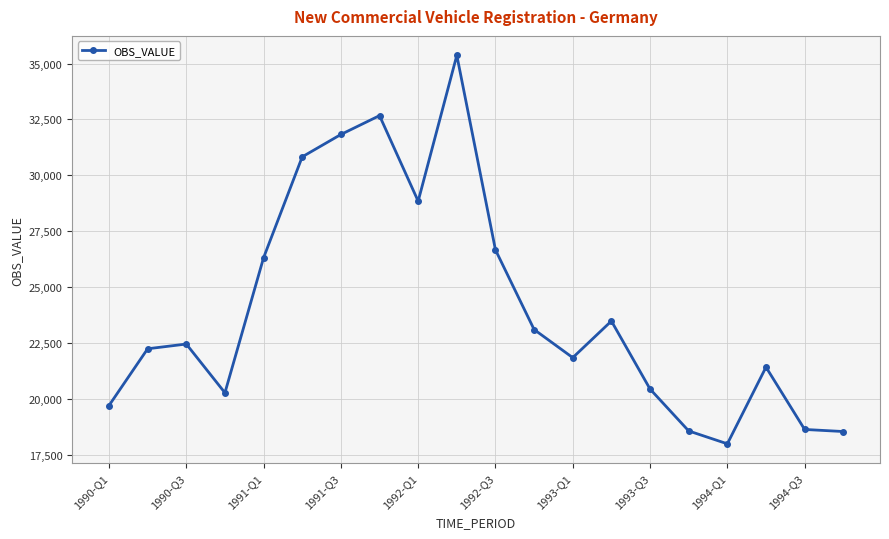

What is the smallest value displayed?

17987